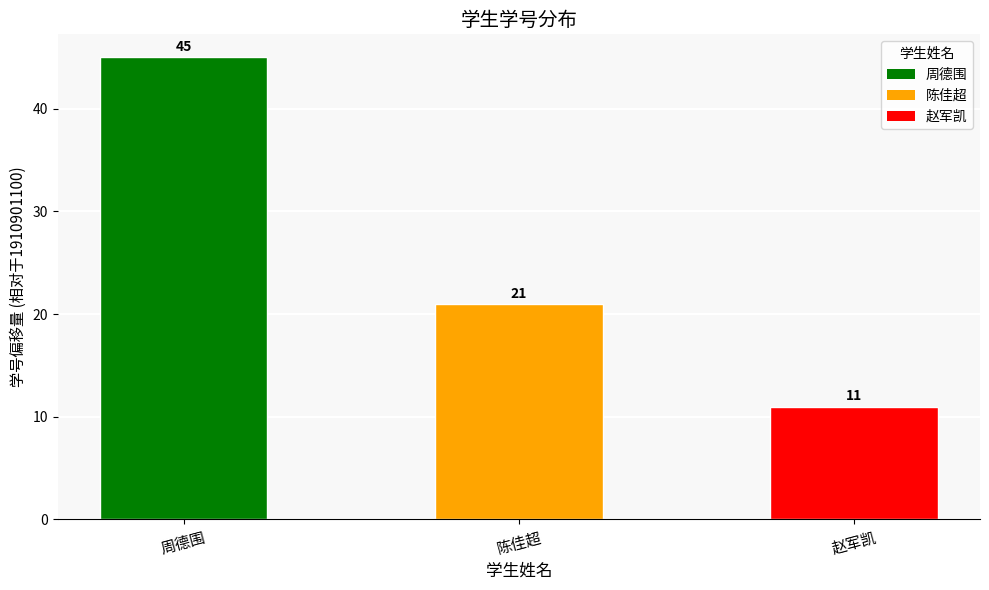

How many categories are shown in the chart?

3